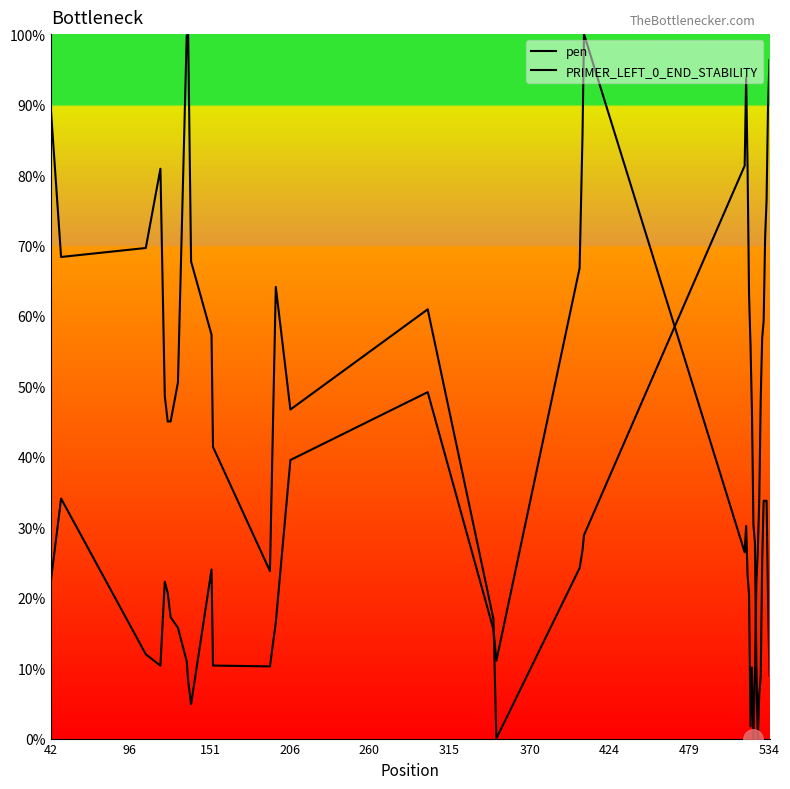

Which series has the widest spread of values?

pen